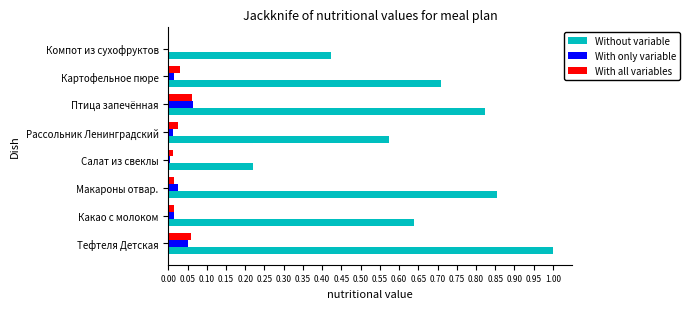

True or false: With only variable has a value of 0.0 at Тефтеля Детская.

False